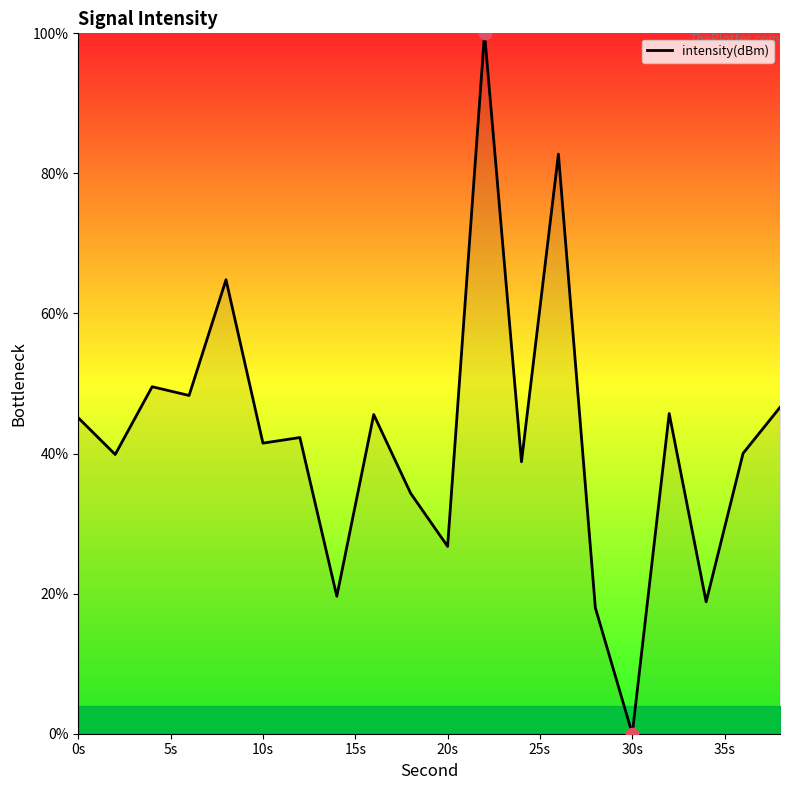

What is the maximum value shown in the chart?

100.0